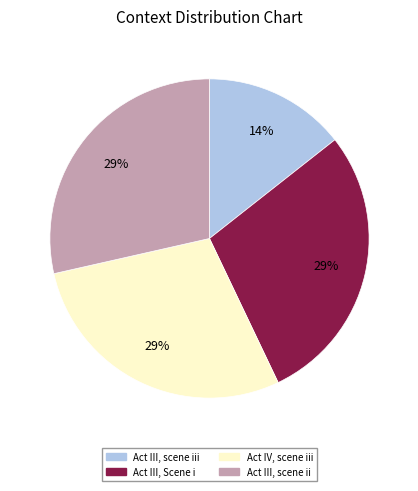

To the nearest percent, what is the combined percentage of Act III, Scene i and Act IV, scene iii?

57%